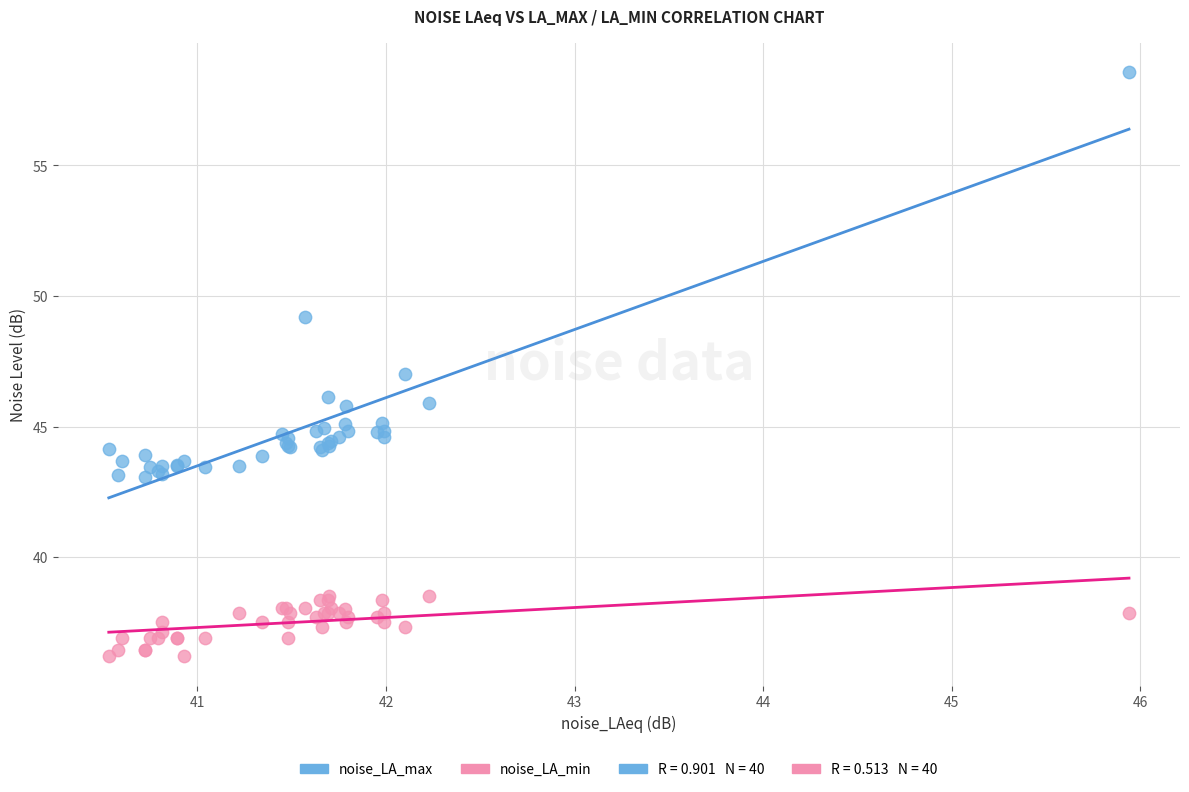

In the noise_LA_max series, what Y value is closest to 50?

49.2